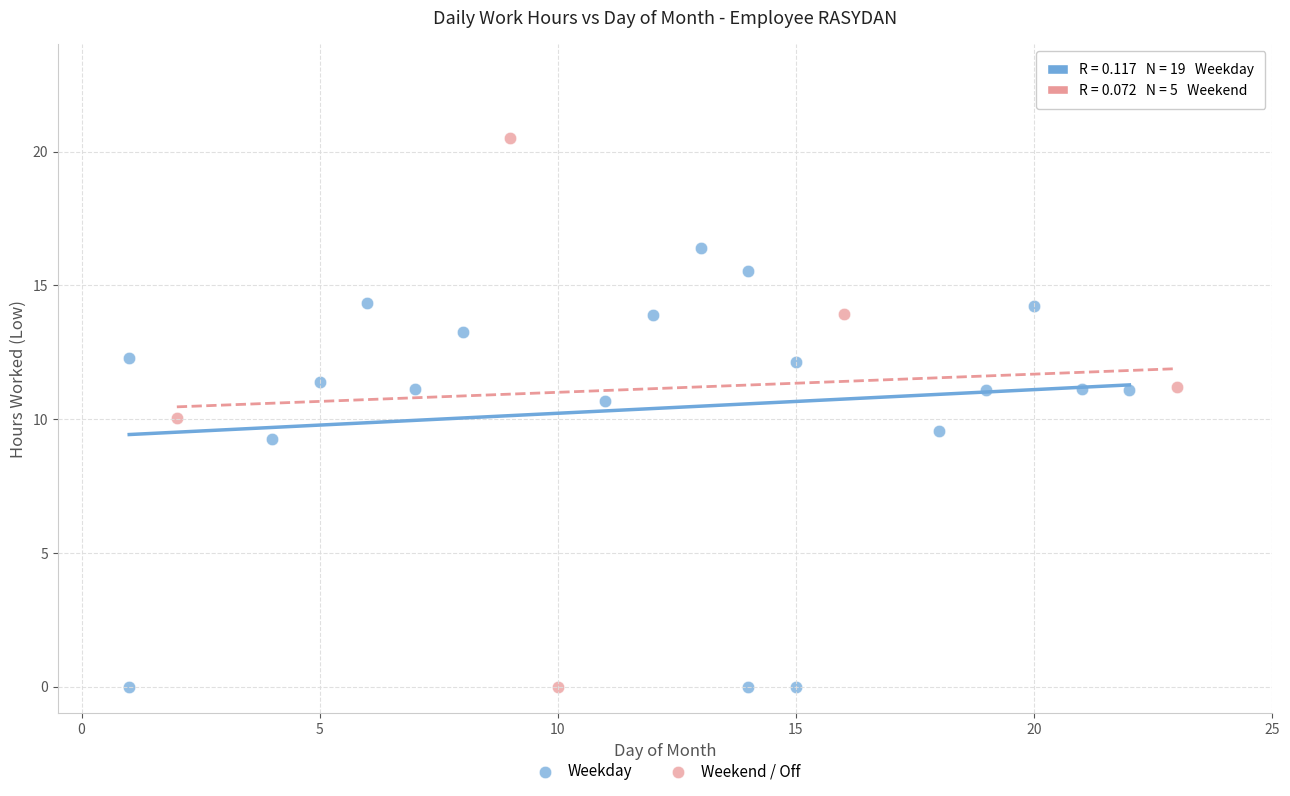

What are all the series names shown in the legend?

Weekday, Weekend / Off